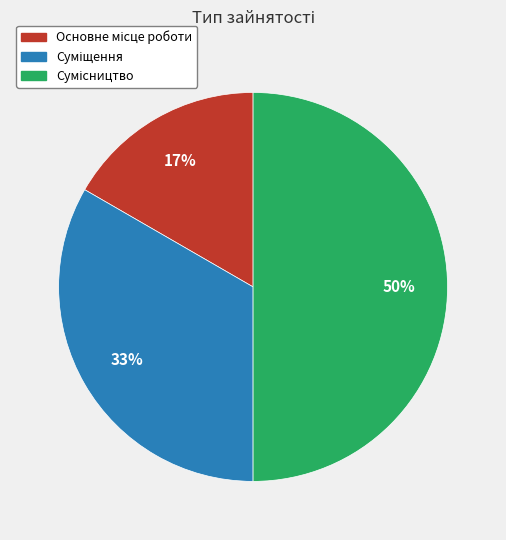

To the nearest percent, what is the difference between the largest and smallest slice percentages?

33%